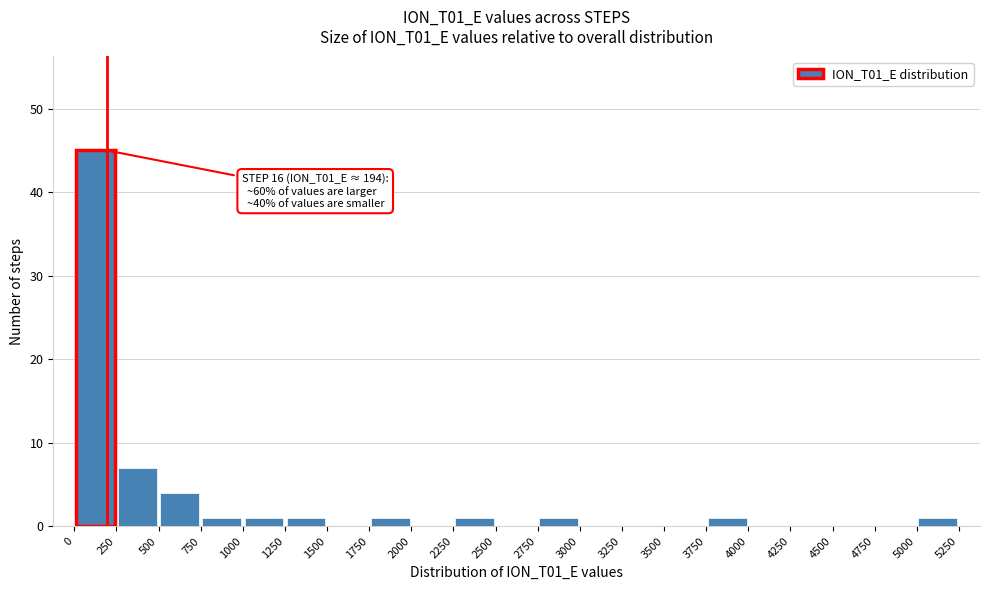

Which range on the x-axis has the tallest bar?

0 to 250